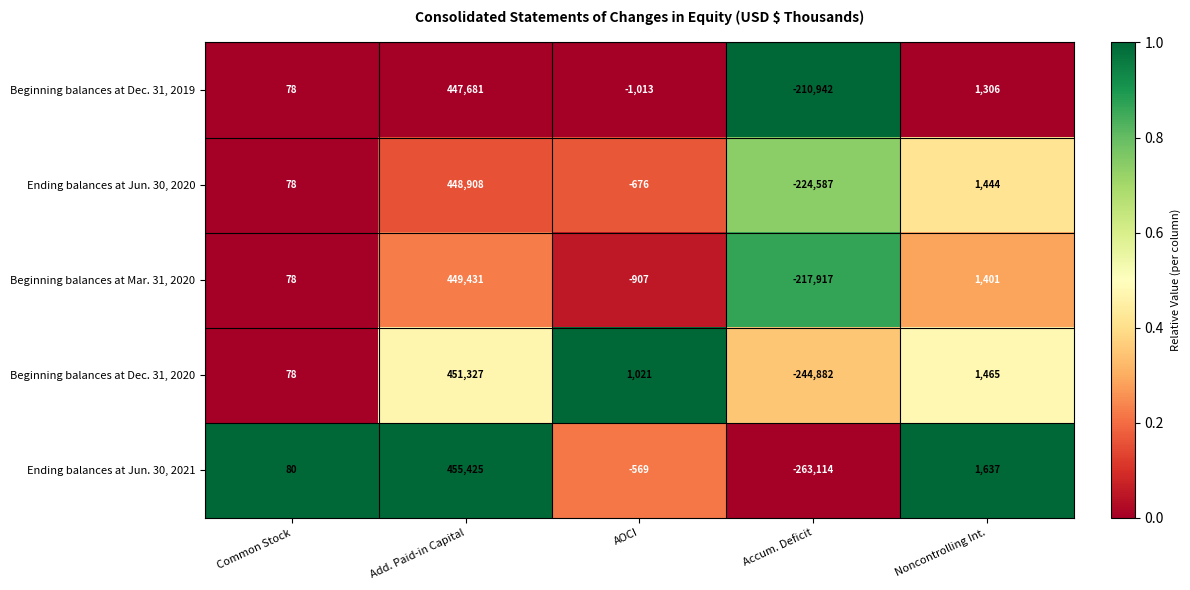

At which label is Beginning balances at Mar. 31, 2020 closest to 115757?

Noncontrolling Int.